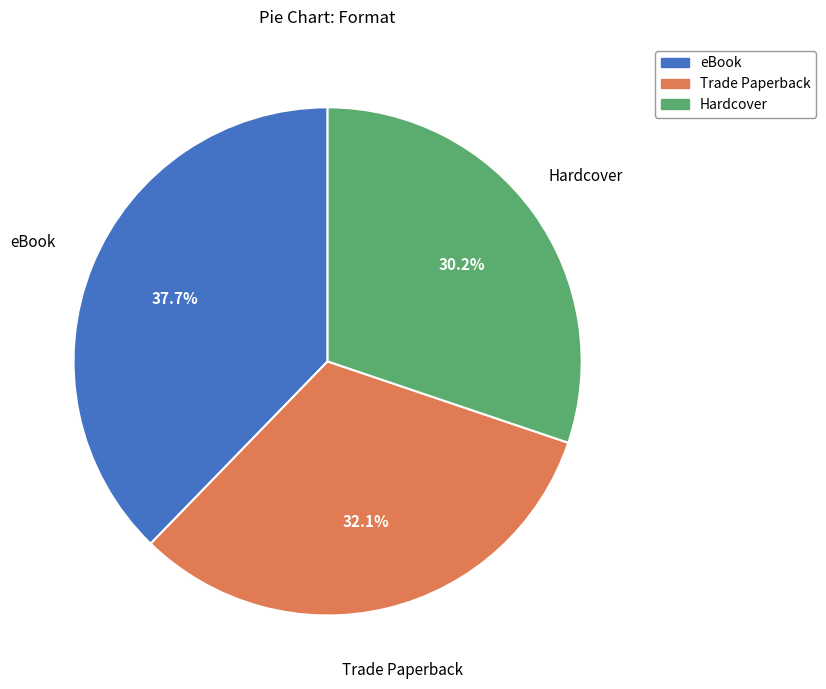

What is the largest slice in the pie chart?

eBook